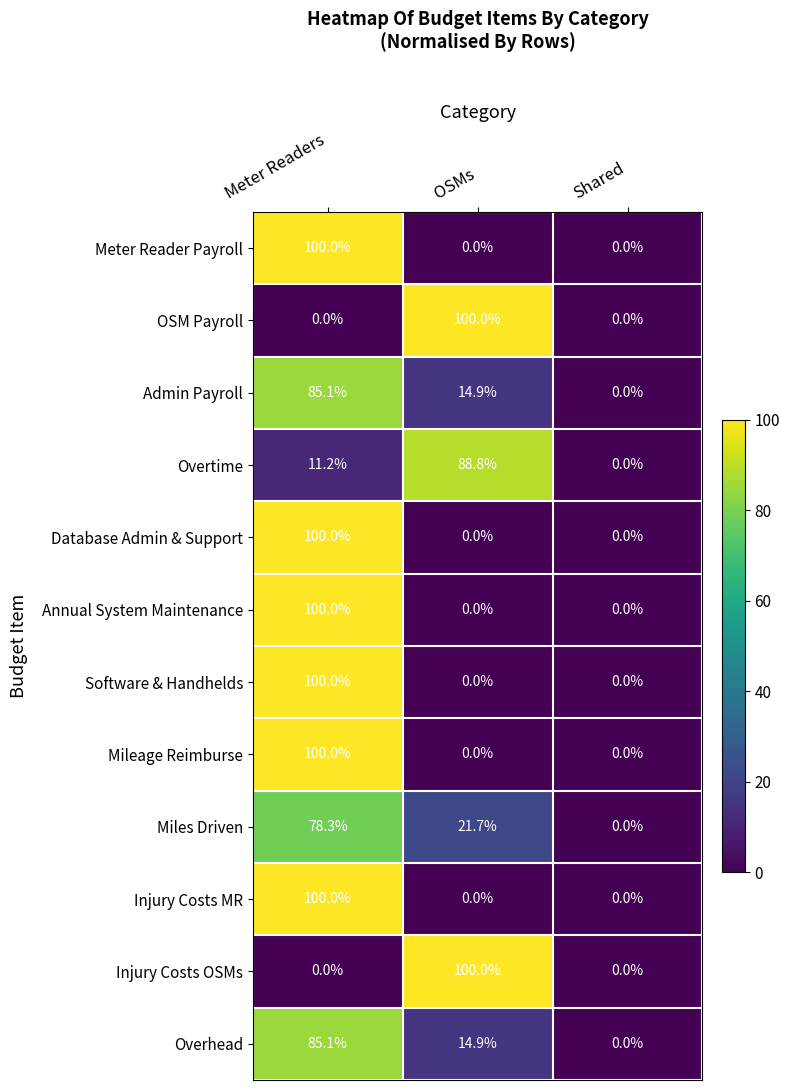

What is the difference between the second highest and minimum values in the Miles Driven series?

21.7